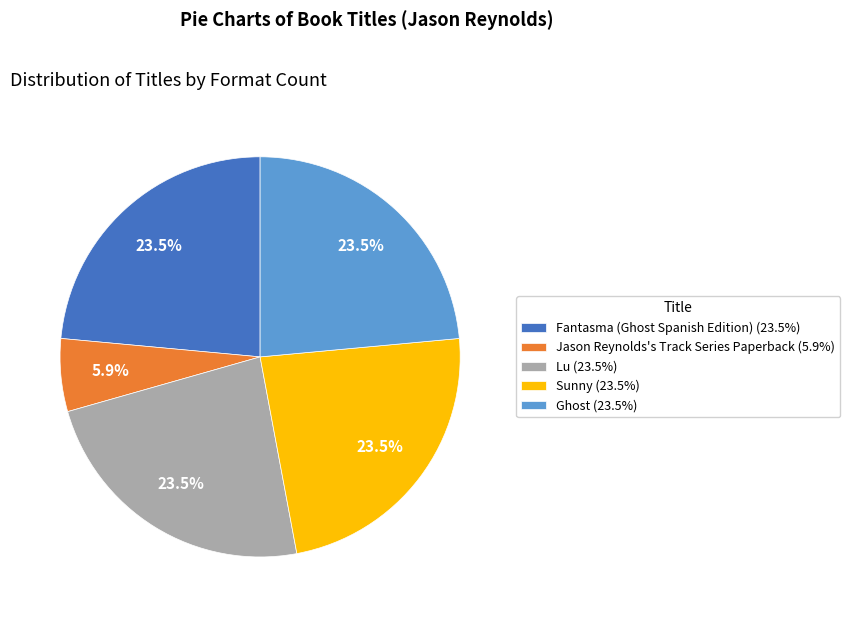

Is there a majority slice in this chart?

No